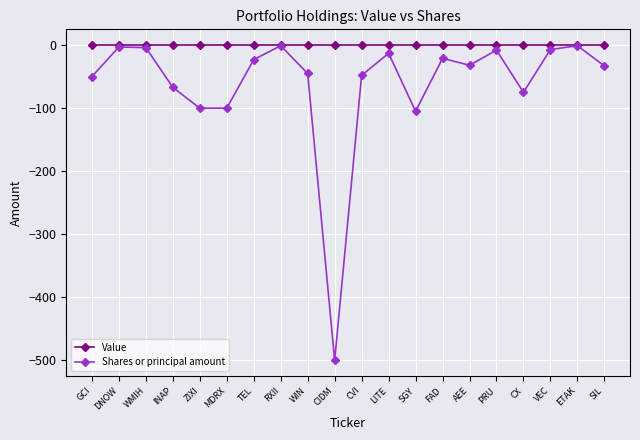

The value of Shares or principal amount at WMIH is -4. True or false?

True